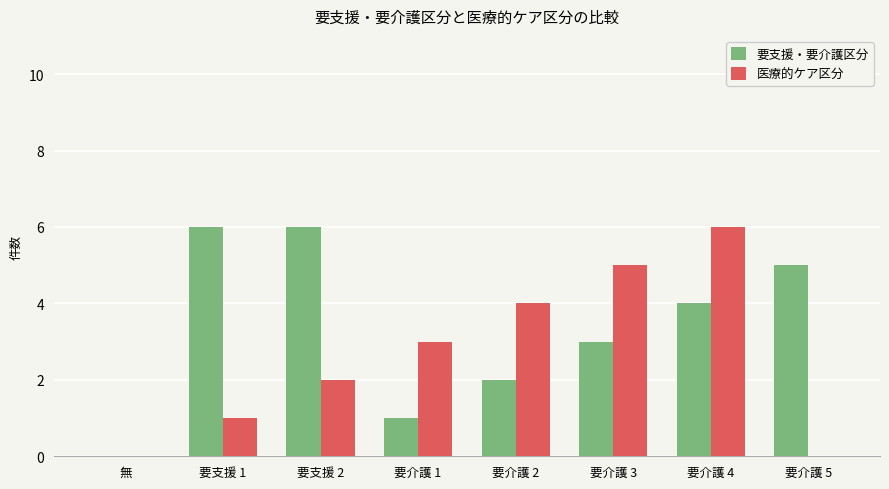

Between 要支援 1 and 要介護 1, which series saw the biggest shift?

要支援・要介護区分